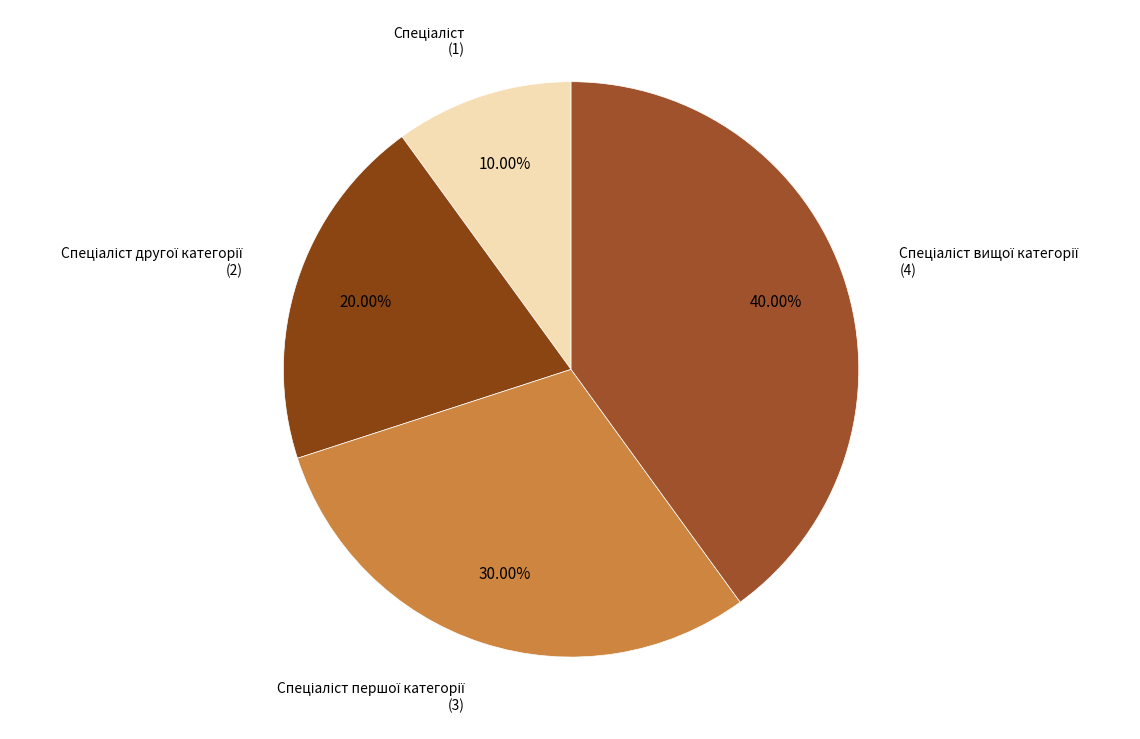

Is there a majority slice in this chart?

No